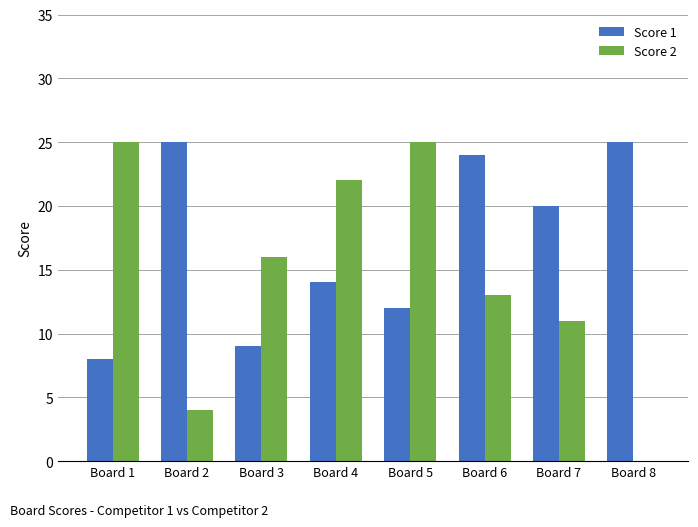

What is the difference between the Score 1 values at Board 1 and Board 7?

12